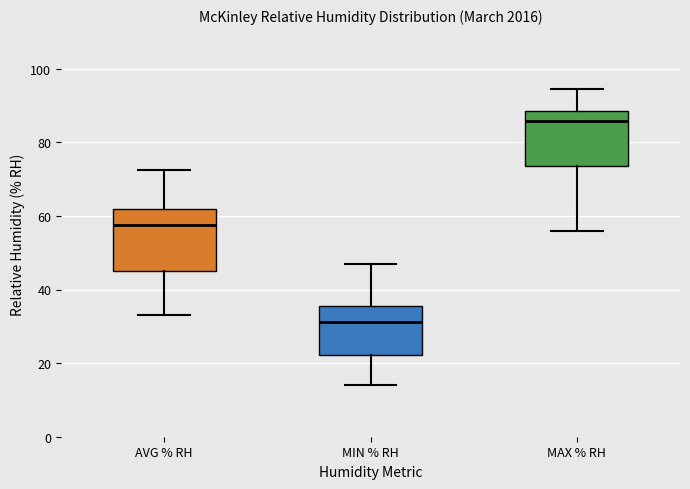

Reading left to right, transcribe this box plot: for each box, give where its median line is, the range the box spans, and where its two whiskers end, as read against the y-axis. The values are not printed on the chart, so give them approximately, as read against the axis.

AVG % RH: median 58, box 46 to 62, whiskers 34 to 72
MIN % RH: median 32, box 22 to 36, whiskers 14 to 46
MAX % RH: median 86, box 74 to 88, whiskers 56 to 94